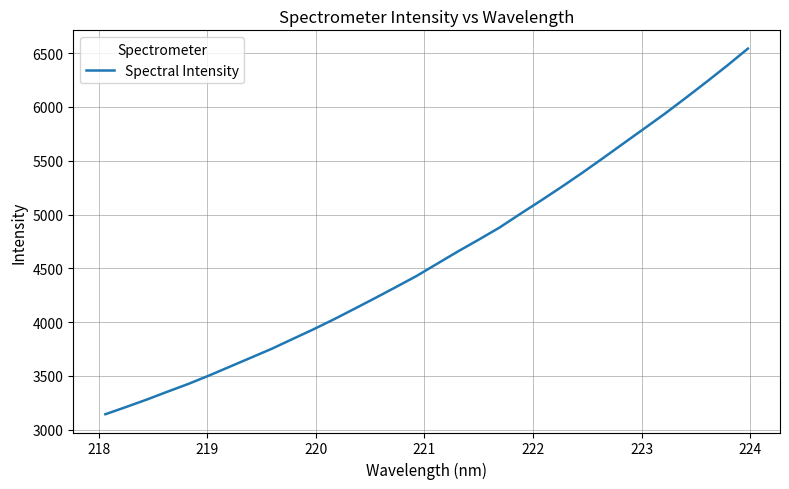

What is the minimum value shown in the chart?

3144.3